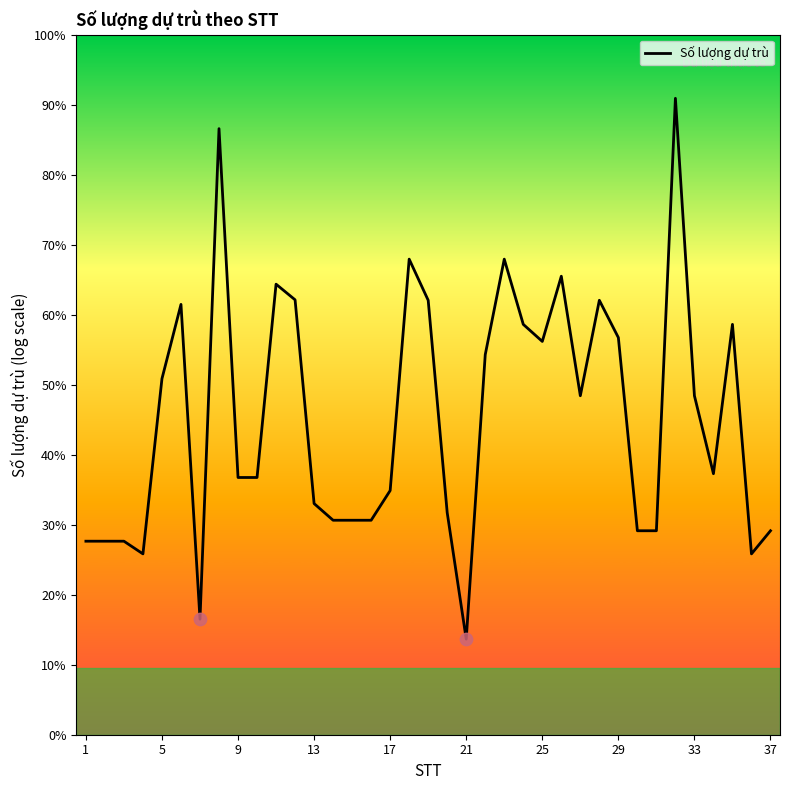

Does the chart have visible grid lines?

No